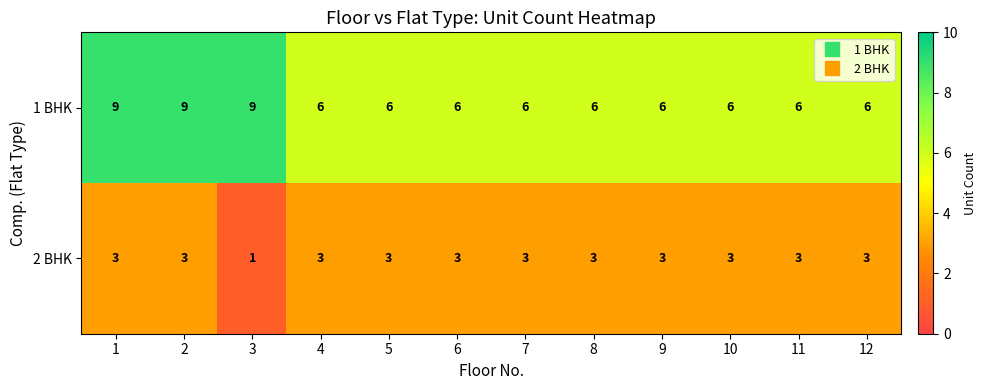

What is the sum of the 1 BHK values at 1 and 5?

15